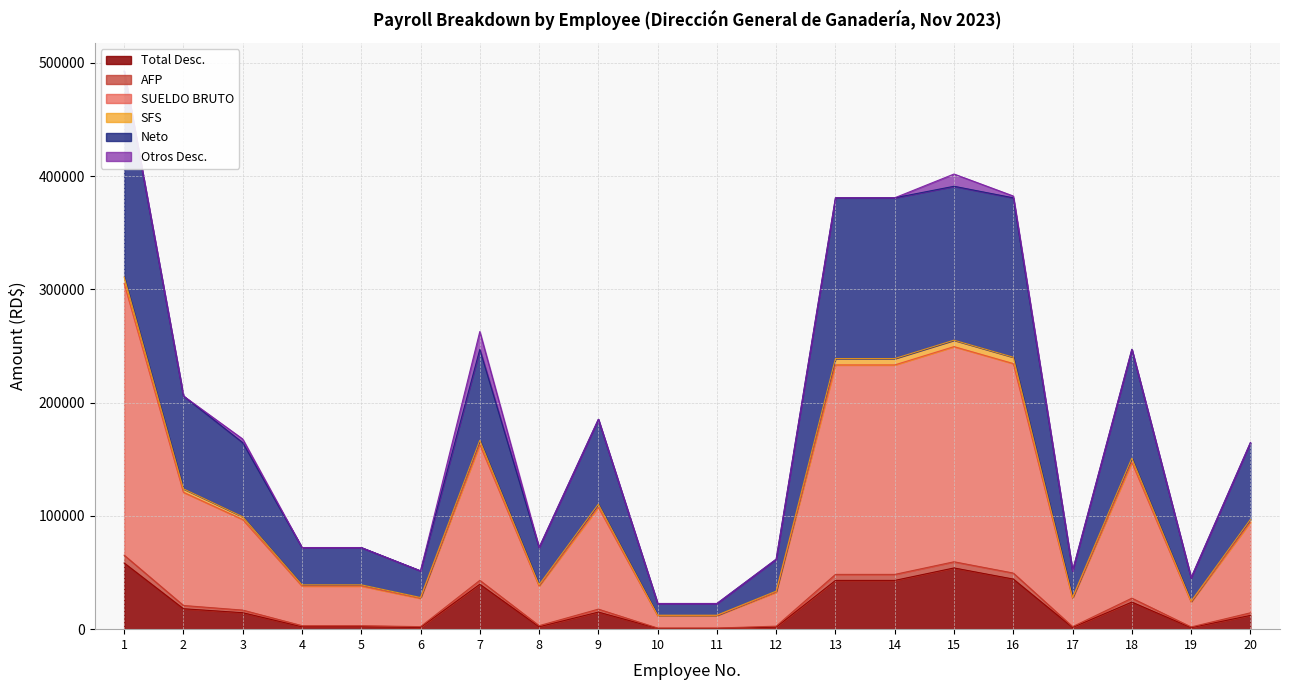

Which label corresponds to the smallest value in the chart?

10